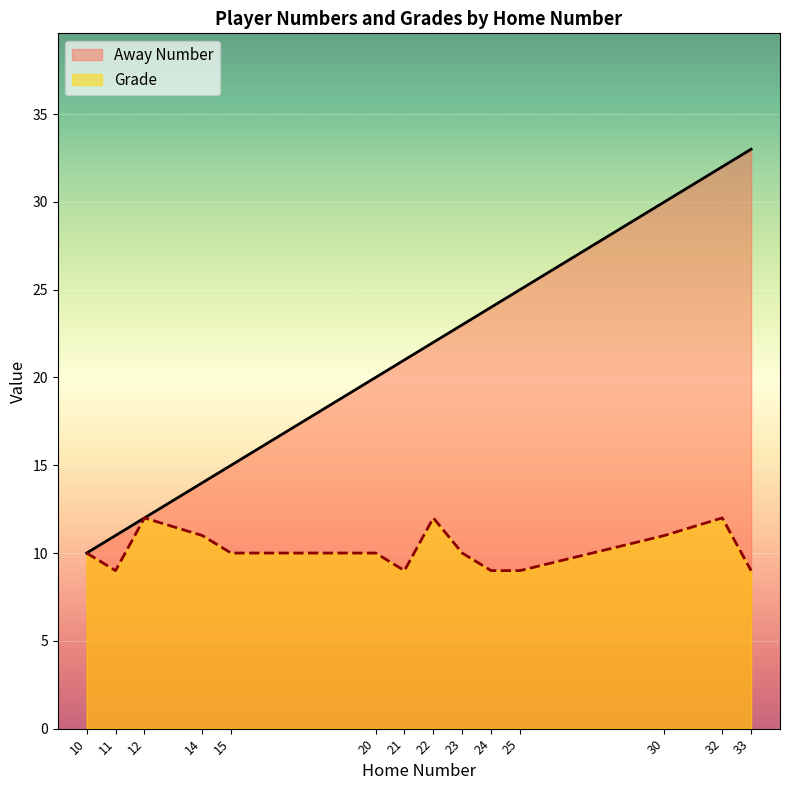

What is the average value of the Away Number series?

21